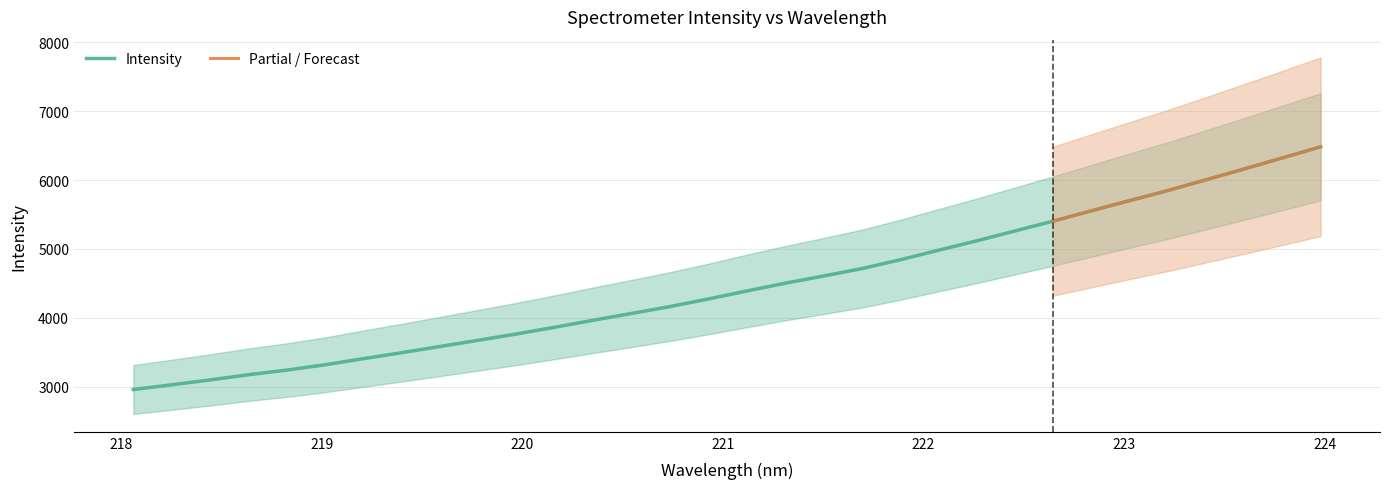

The value at 218.6332 is 3174.1. True or false?

True